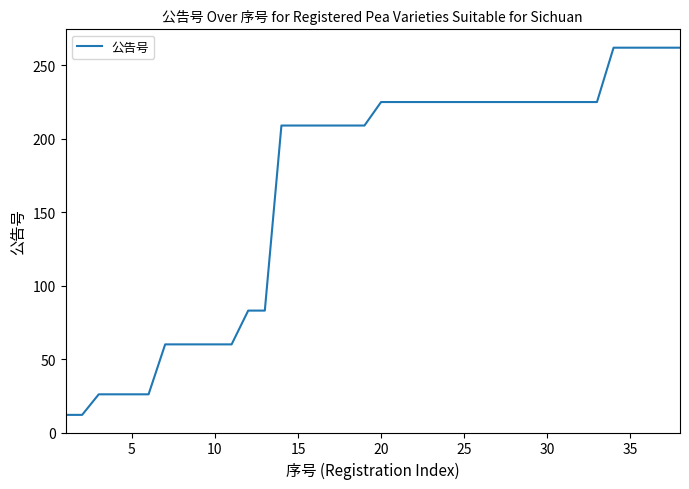

What is the difference between the maximum and minimum values?

250